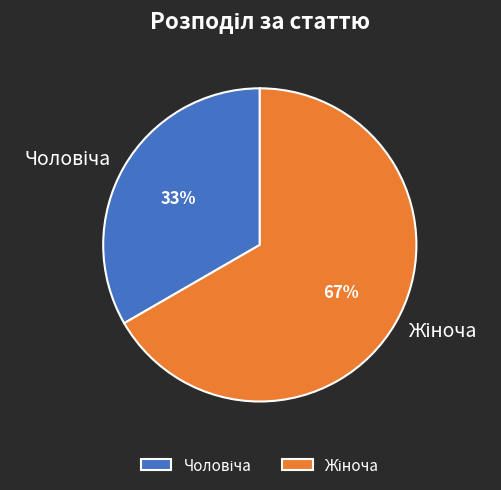

How many segments does this pie chart have?

2